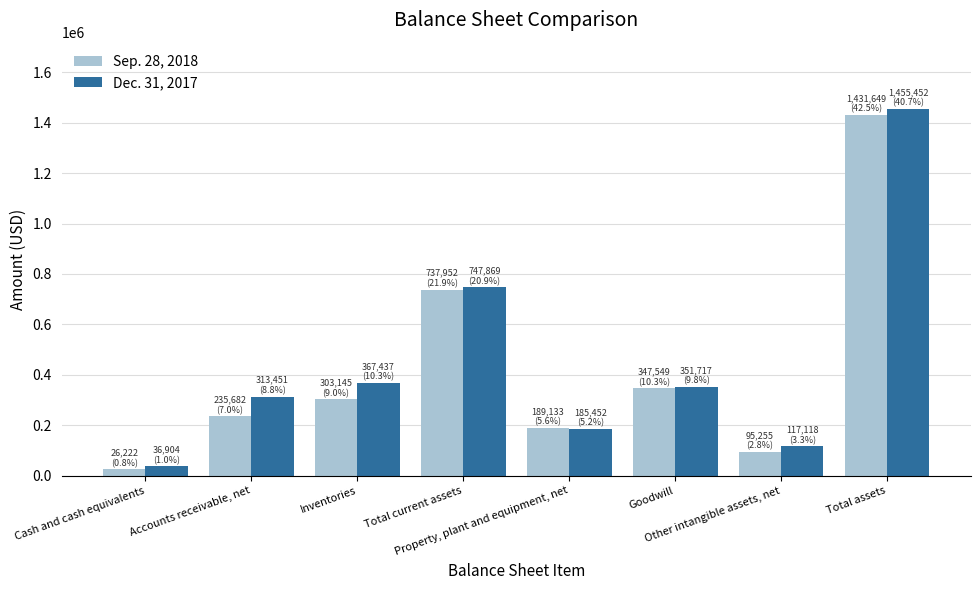

What is the label of the 3rd bar from the left?

Inventories